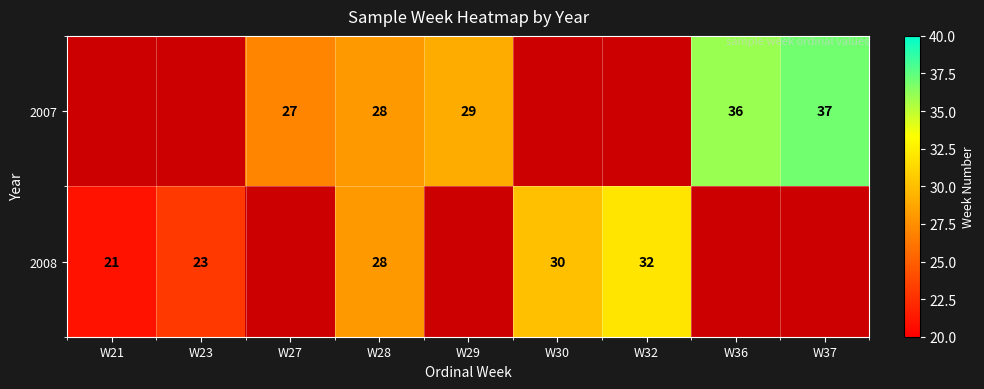

The 2007 series shows 37 at W37. True or false?

True